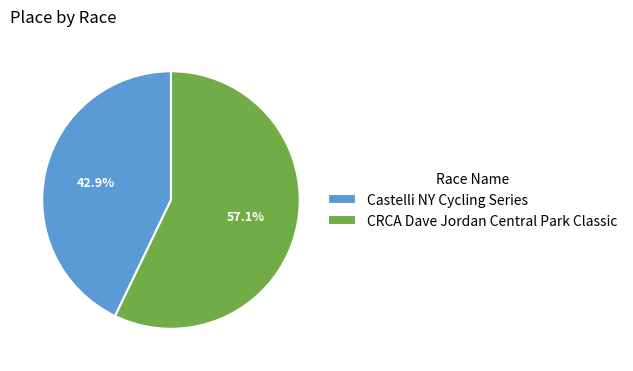

The CRCA Dave Jordan Central Park Classic slice represents 57% of the pie. True or false?

True